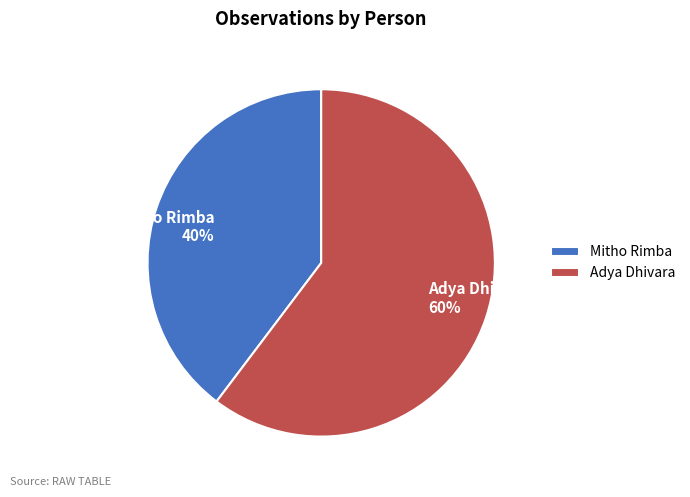

How many slices are in this pie chart?

2